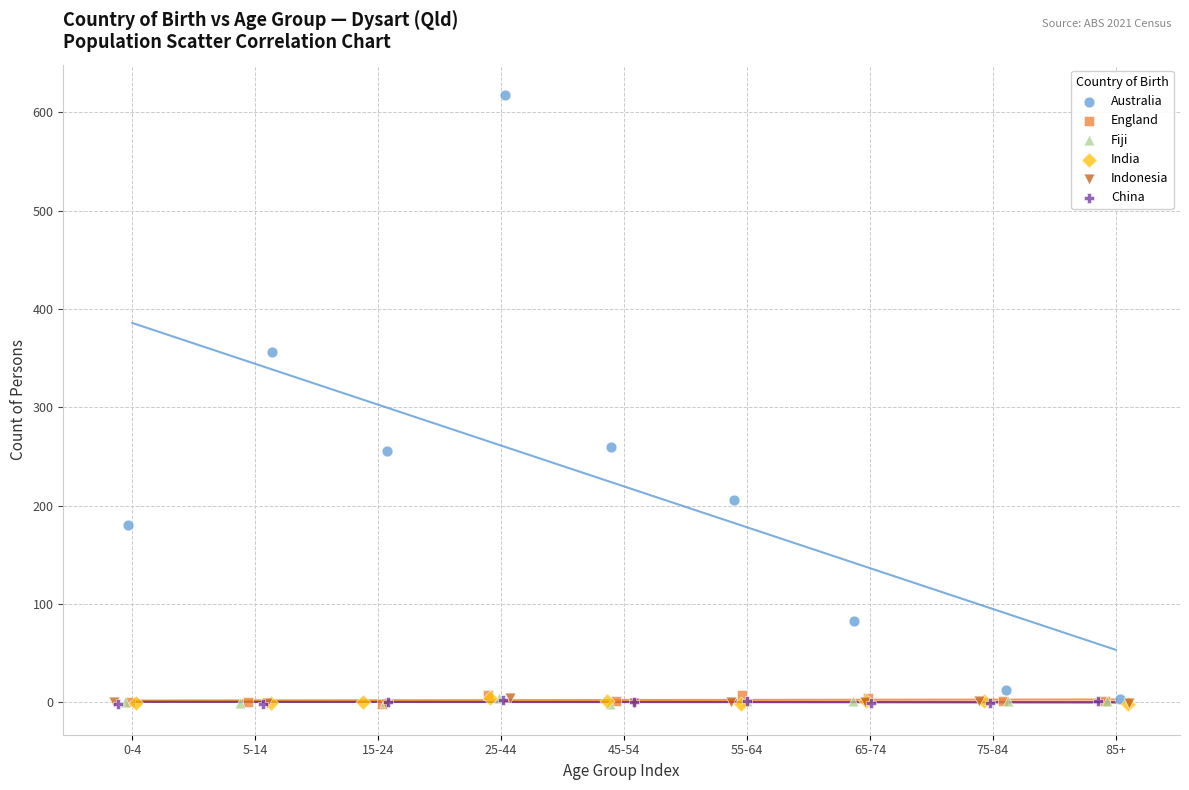

Which series reaches the maximum Y coordinate?

Australia